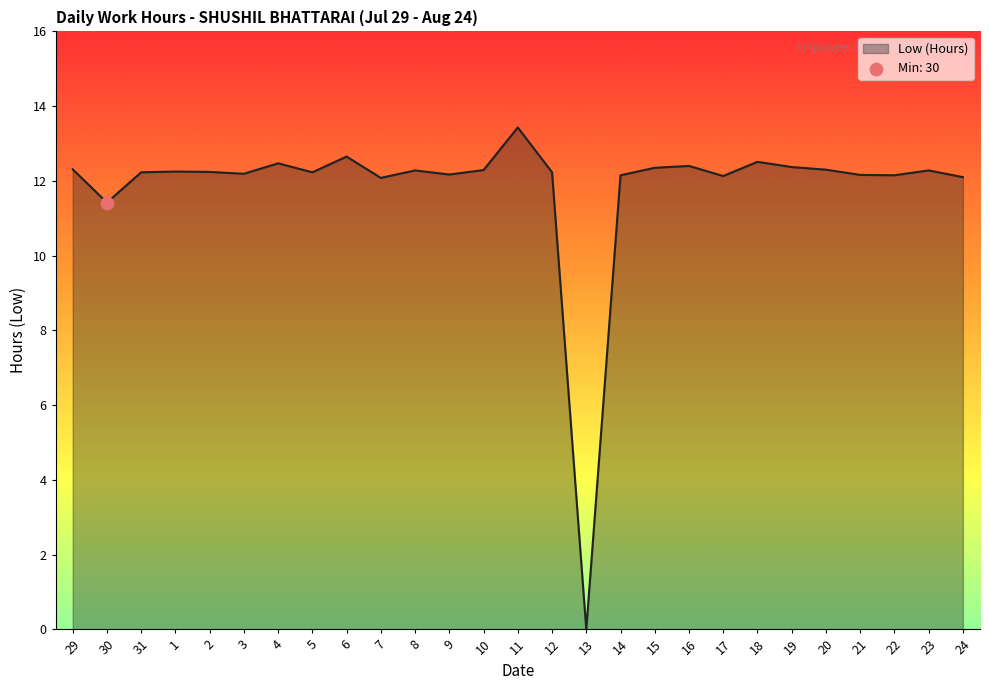

Between 29 and 13, which is larger?

29